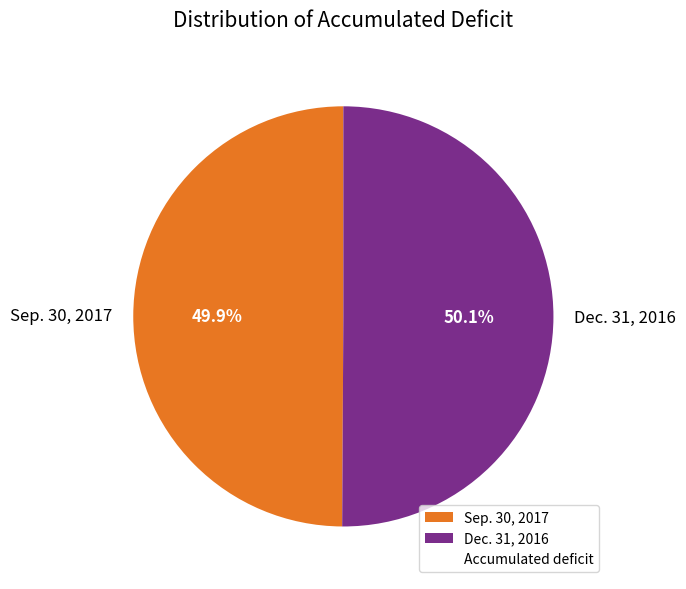

To the nearest percent, what portion does Sep. 30, 2017 represent?

50%